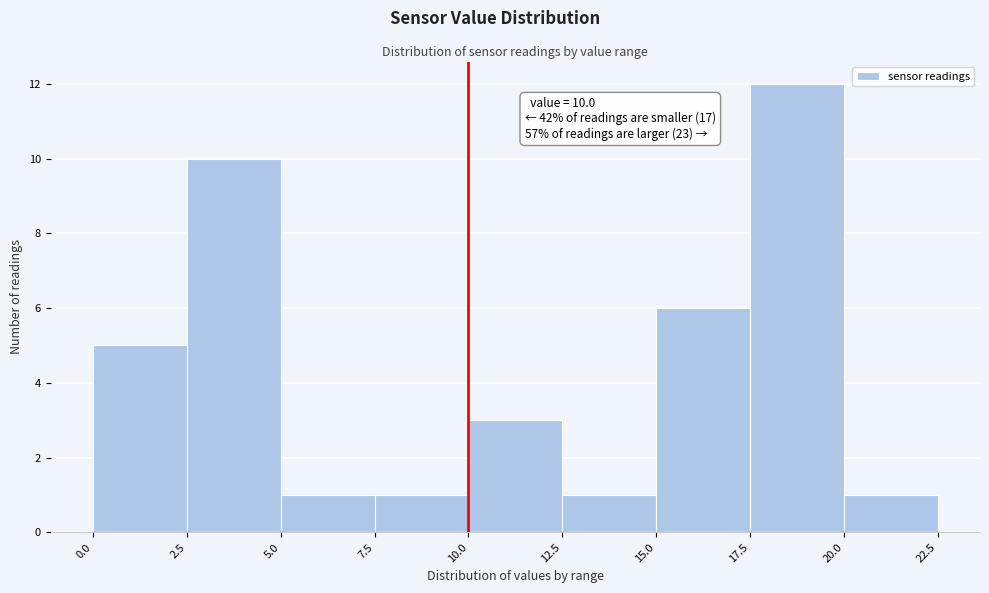

Which range on the x-axis has the tallest bar?

17.5 to 20.0